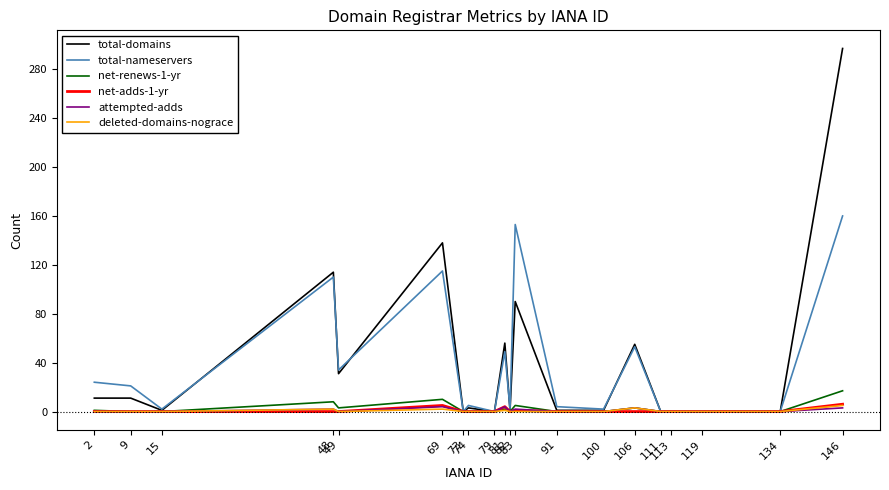

Which series has the largest range (max minus min)?

total-domains